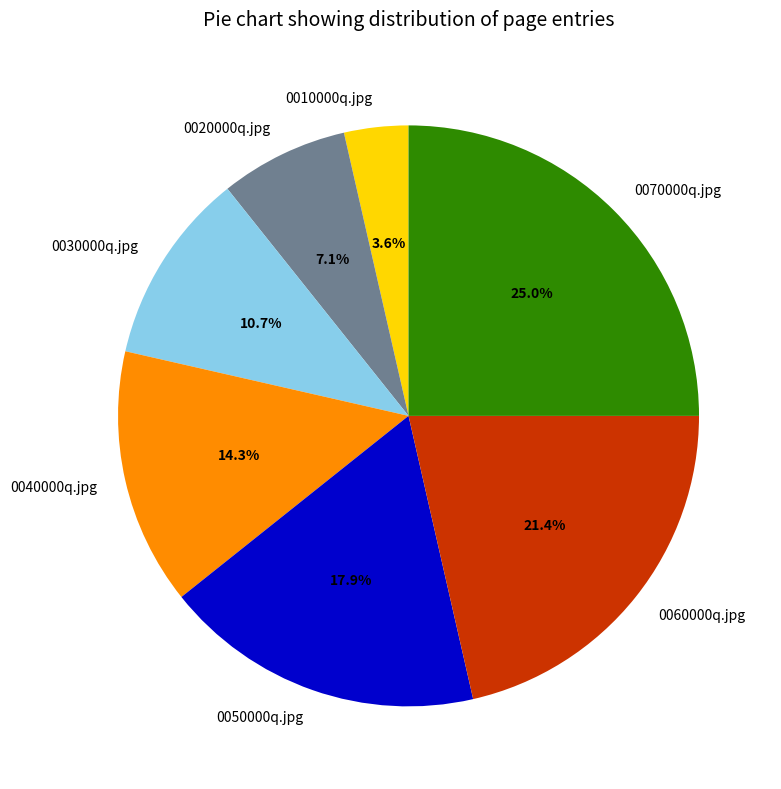

Combined, do 0040000q.jpg and 0060000q.jpg account for over 50%?

No